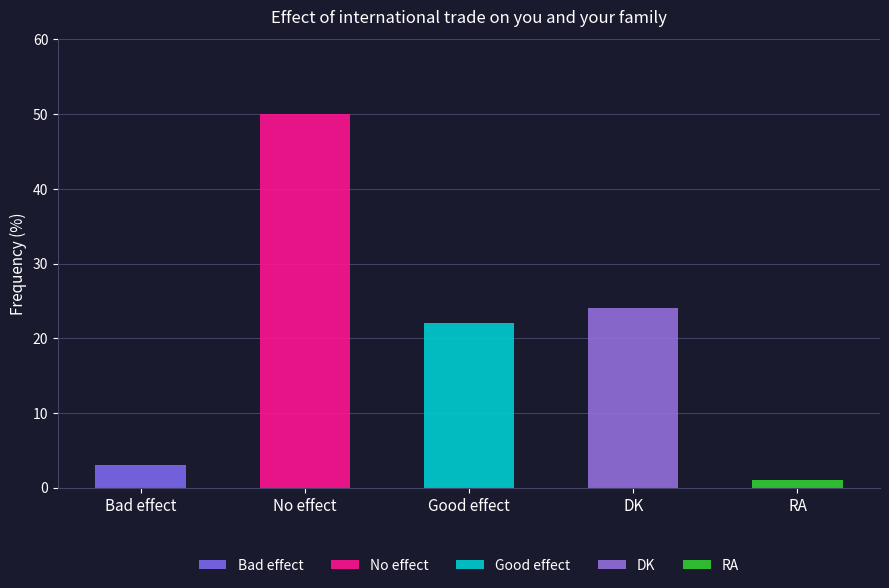

What is the sum of all values?

100